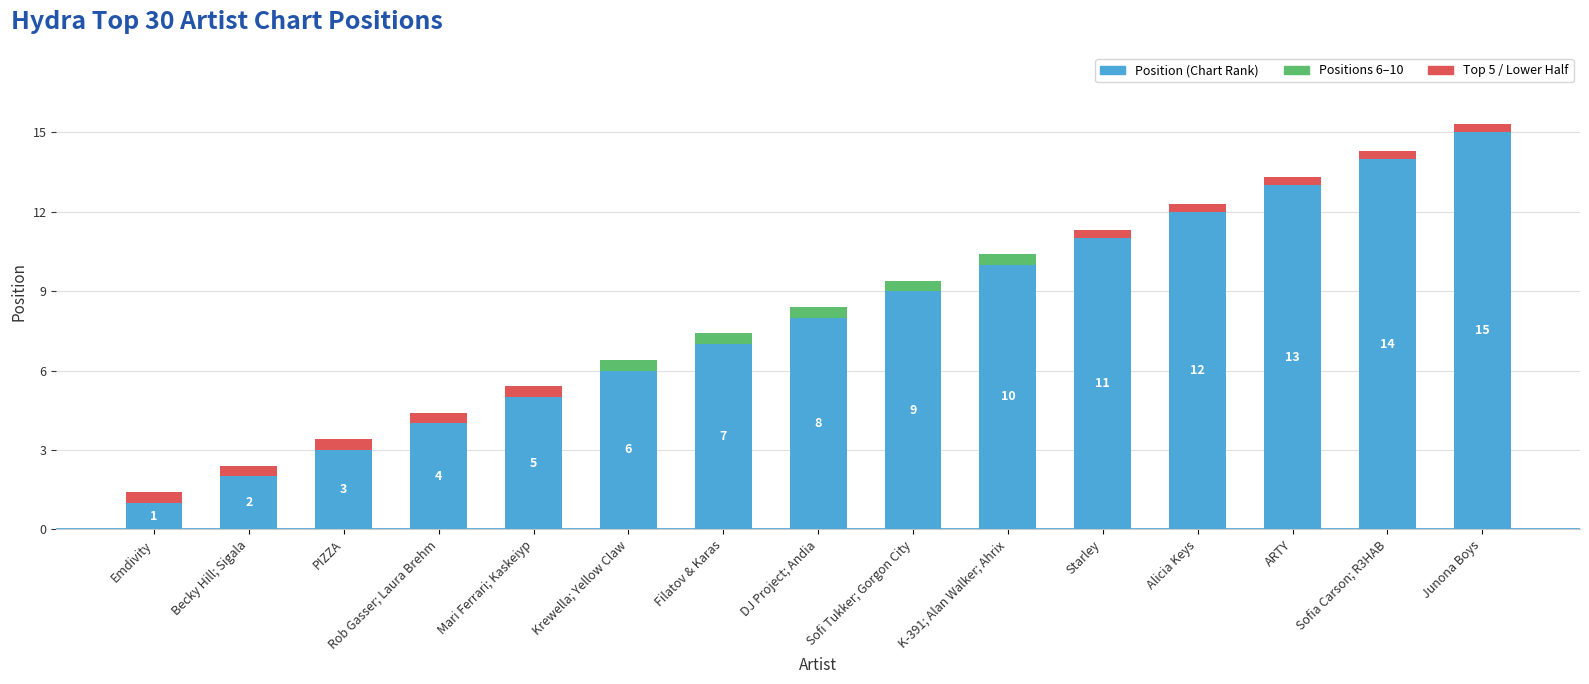

At which category is the sum across all series the highest?

Junona Boys